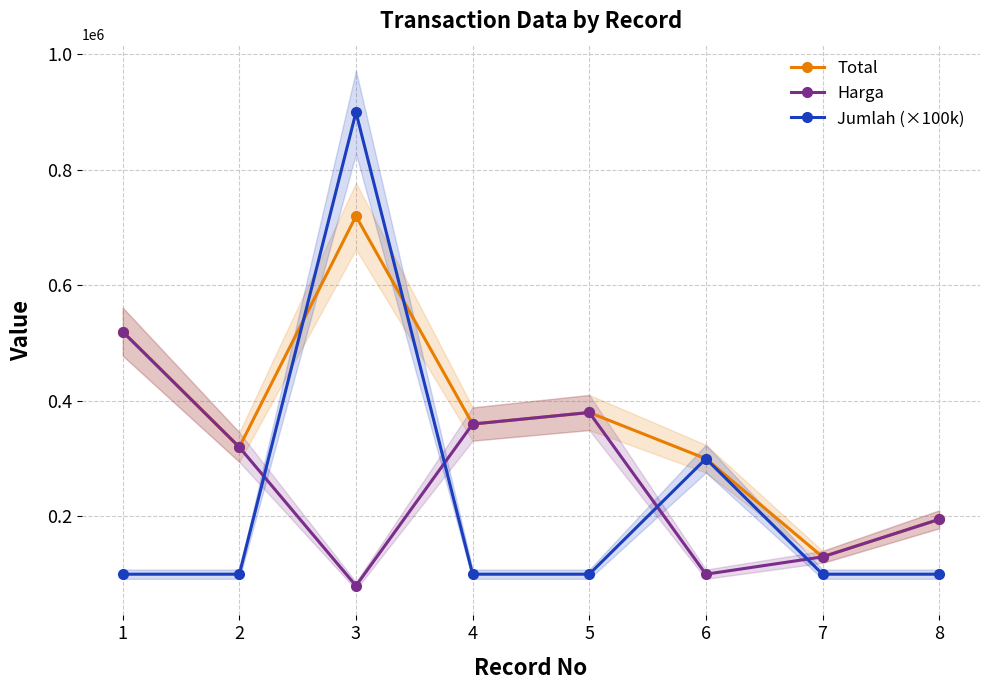

At 1, list the series in order from largest to smallest.

Total, Harga, Jumlah (×100k)